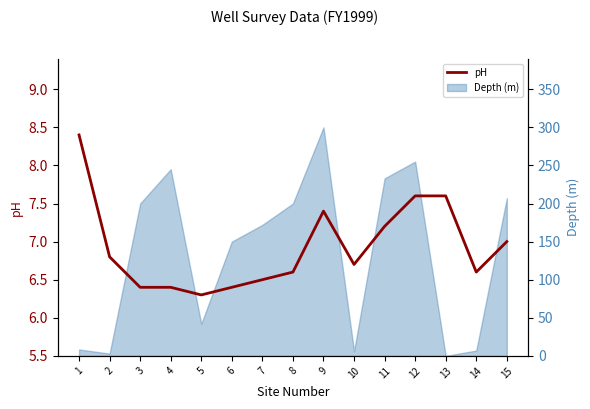

Is it true that the value at 14 is 9.3?

False